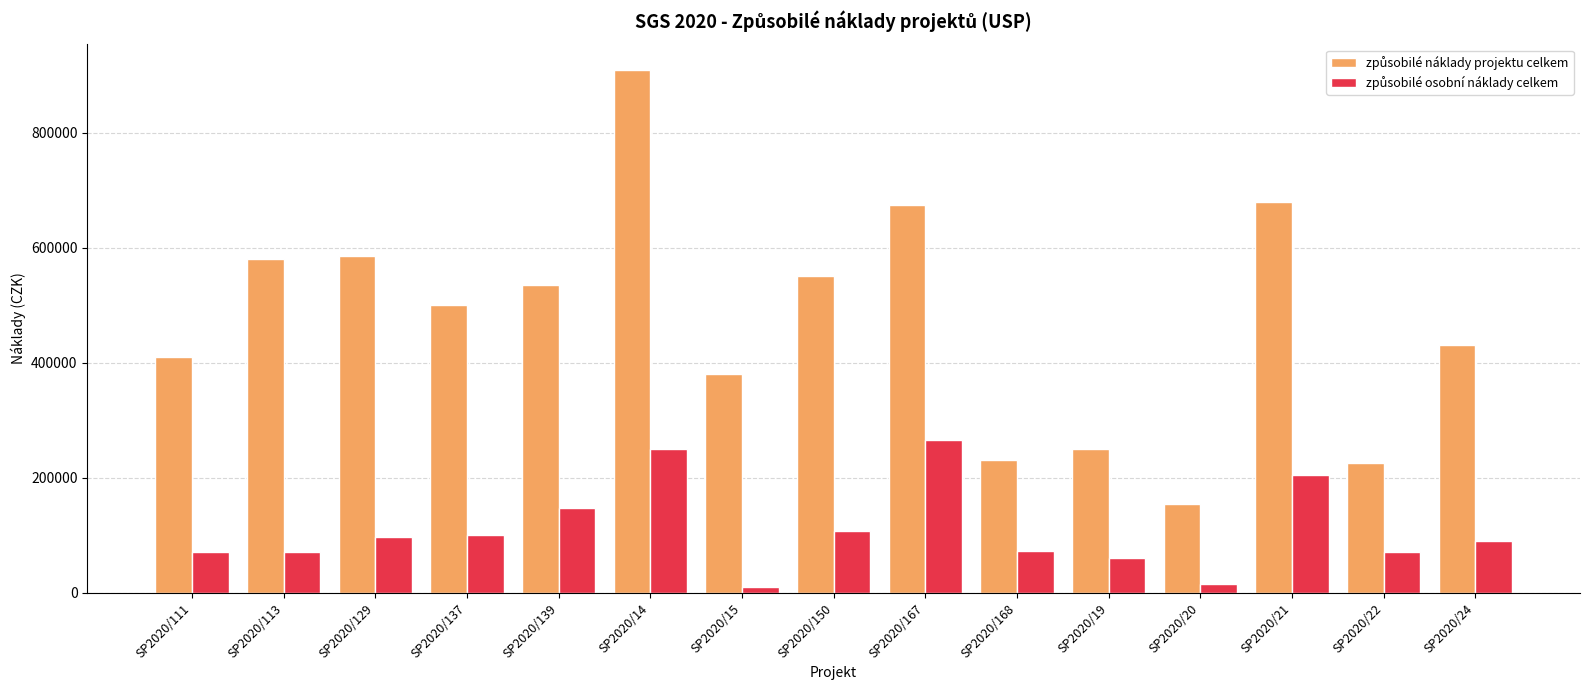

Which label corresponds to the largest value in the chart?

SP2020/14